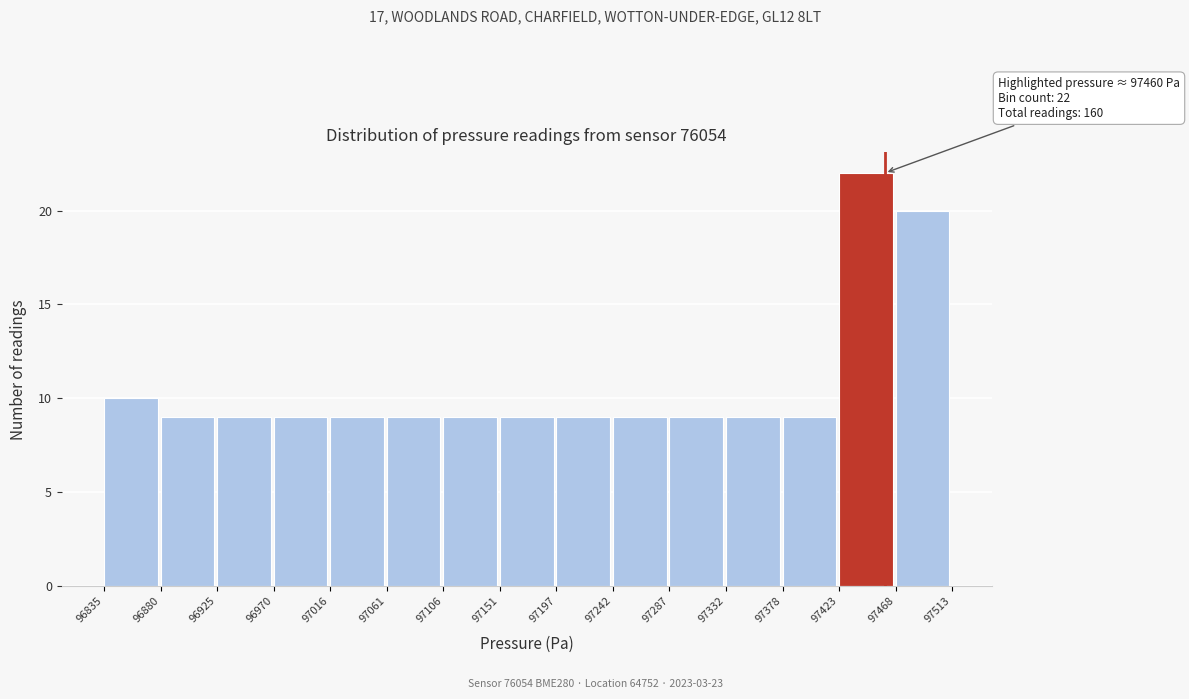

Which range on the x-axis has the tallest bar?

97423 to 97468